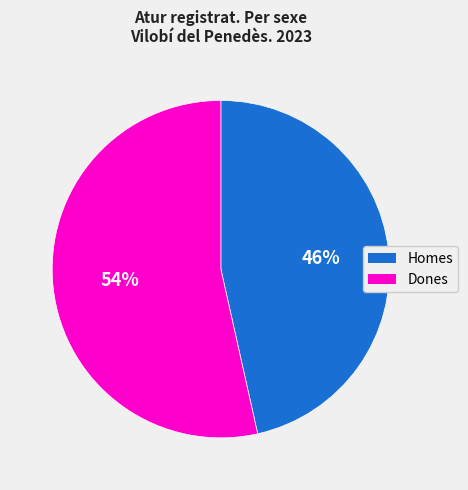

Does any single category account for the majority?

Yes